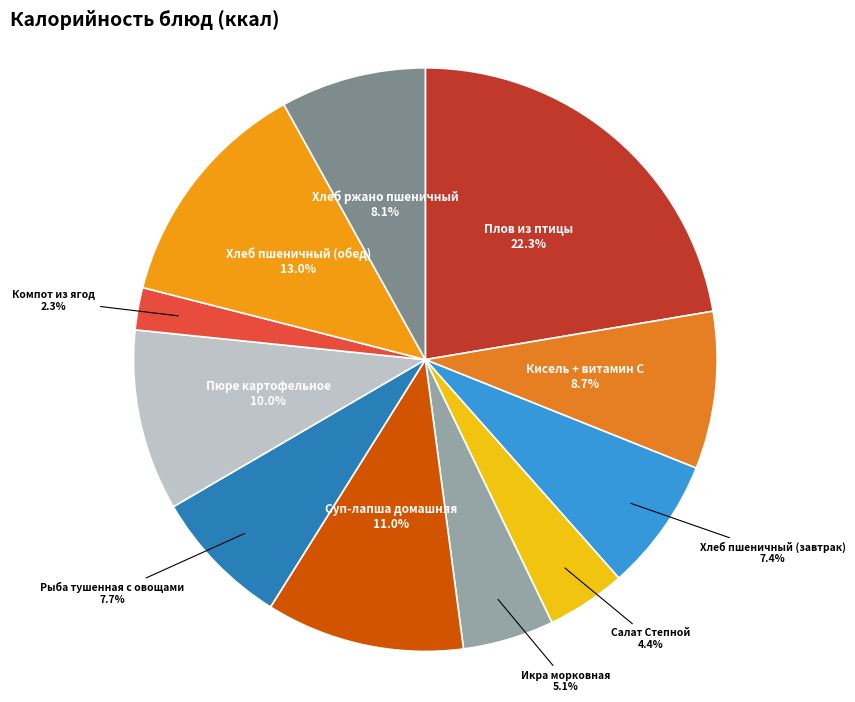

How many segments does this pie chart have?

11